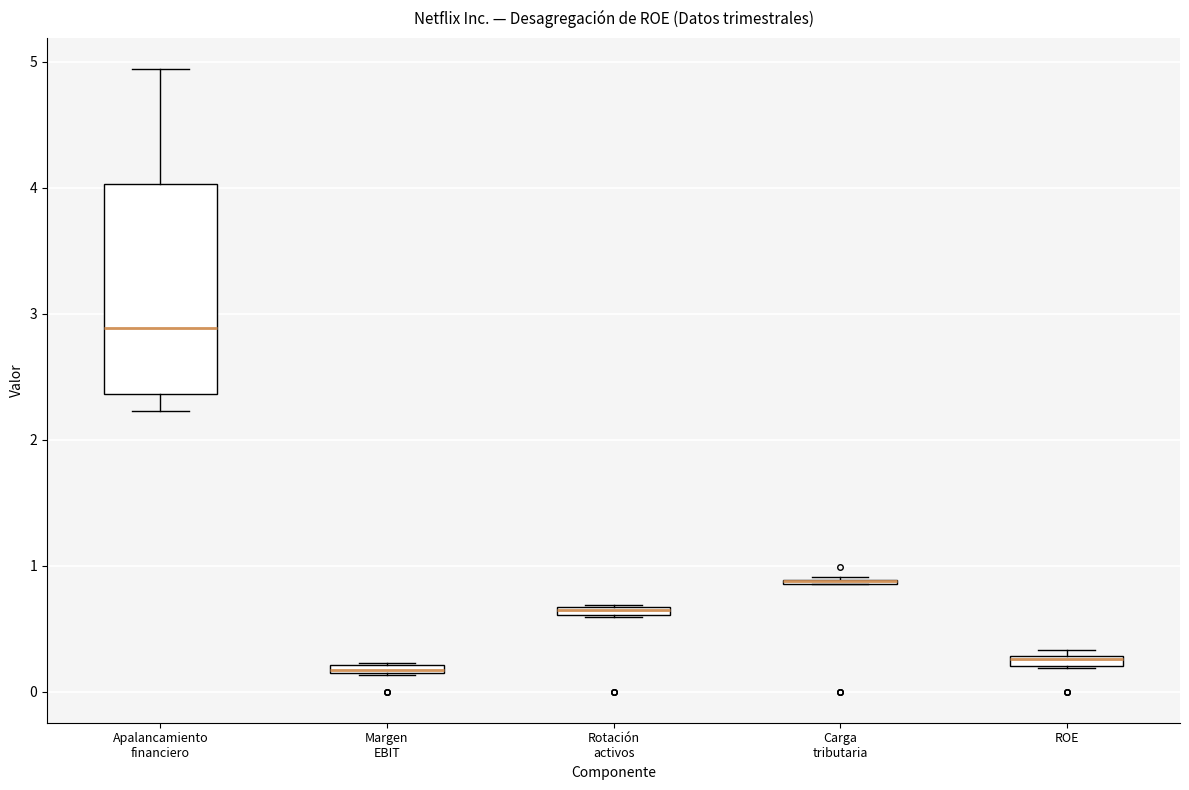

Which box is the tallest, from its lower edge to its upper edge?

Apalancamiento financiero